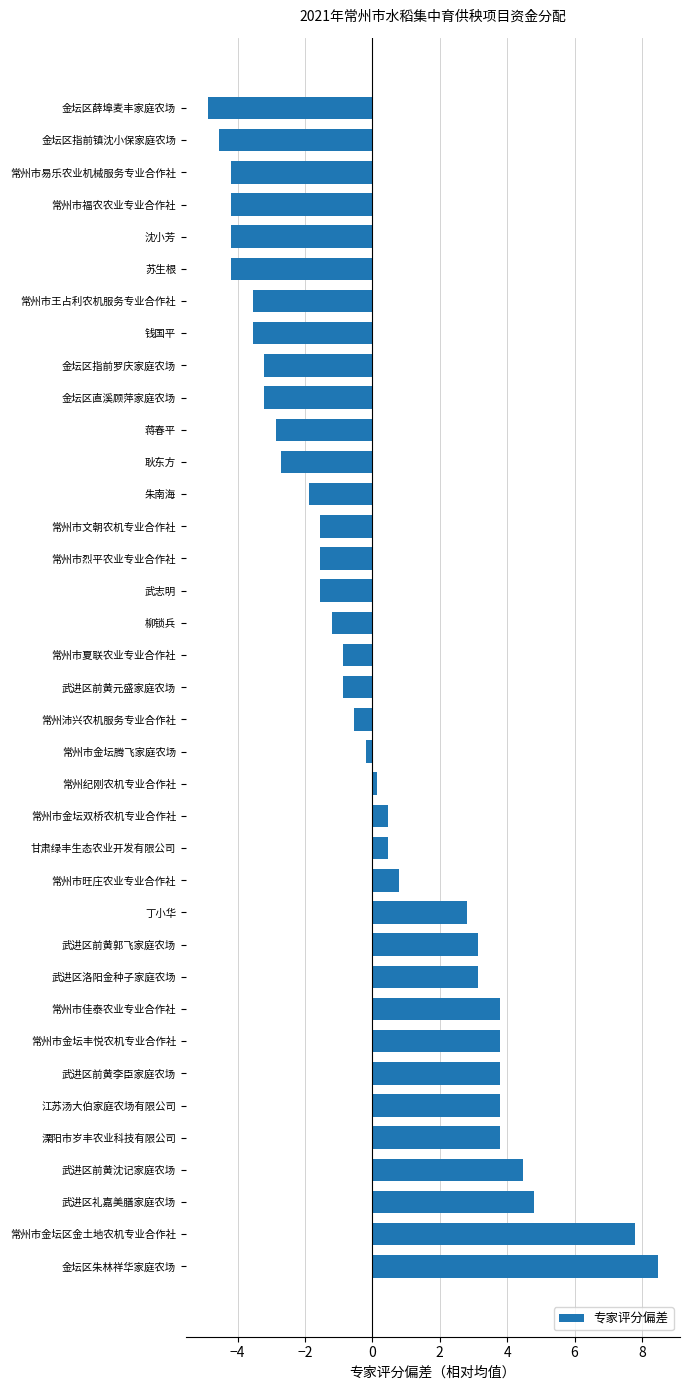

How many negative values are there?

21